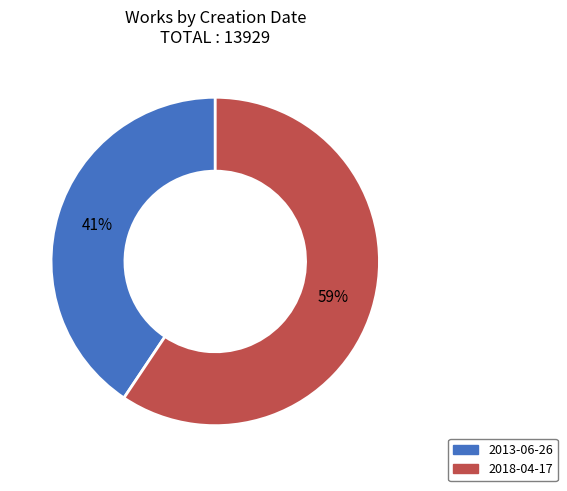

Rank the categories by value from highest to lowest.

2018-04-17, 2013-06-26